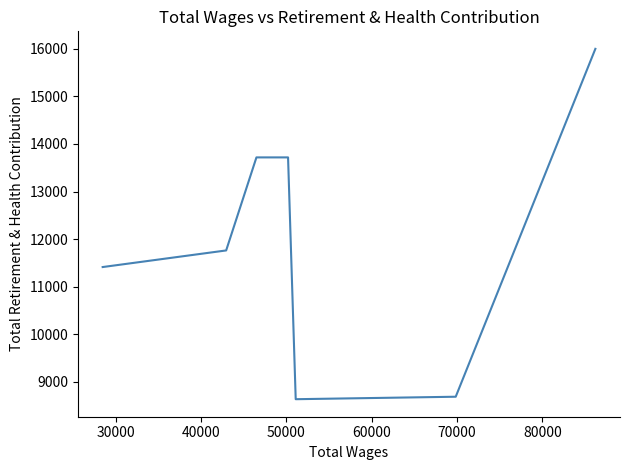

Is this an area chart (filled region under the line)?

No